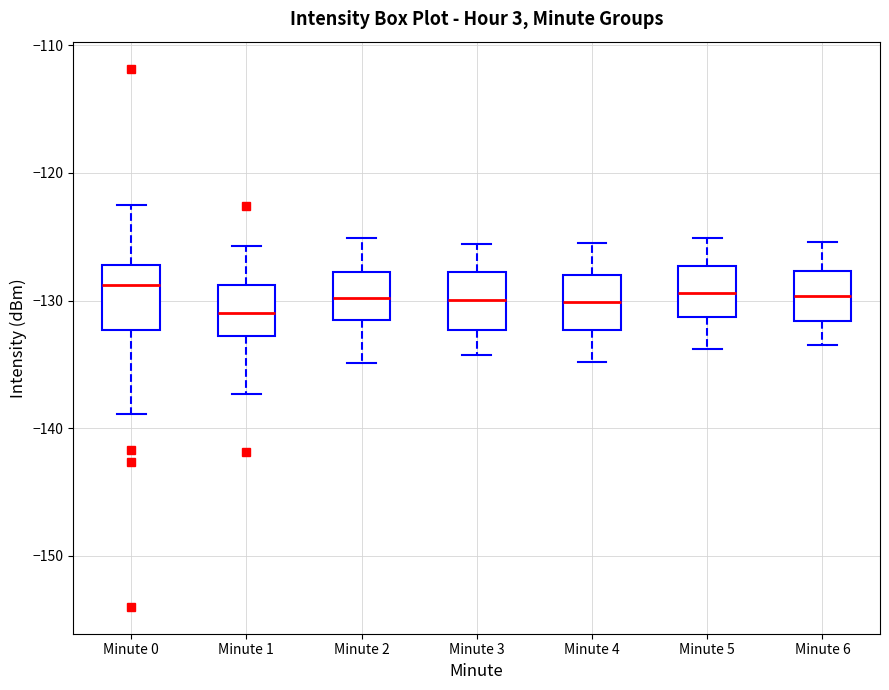

Reading left to right, transcribe this box plot: for each box, give where its median line is, the range the box spans, and where its two whiskers end, as read against the y-axis. The values are not printed on the chart, so give them approximately, as read against the axis.

Minute 0: median -129, box -132 to -127, whiskers -139 to -123
Minute 1: median -131, box -133 to -129, whiskers -137 to -126
Minute 2: median -130, box -132 to -128, whiskers -135 to -125
Minute 3: median -130, box -132 to -128, whiskers -134 to -126
Minute 4: median -130, box -132 to -128, whiskers -135 to -125
Minute 5: median -129, box -131 to -127, whiskers -134 to -125
Minute 6: median -130, box -132 to -128, whiskers -133 to -125